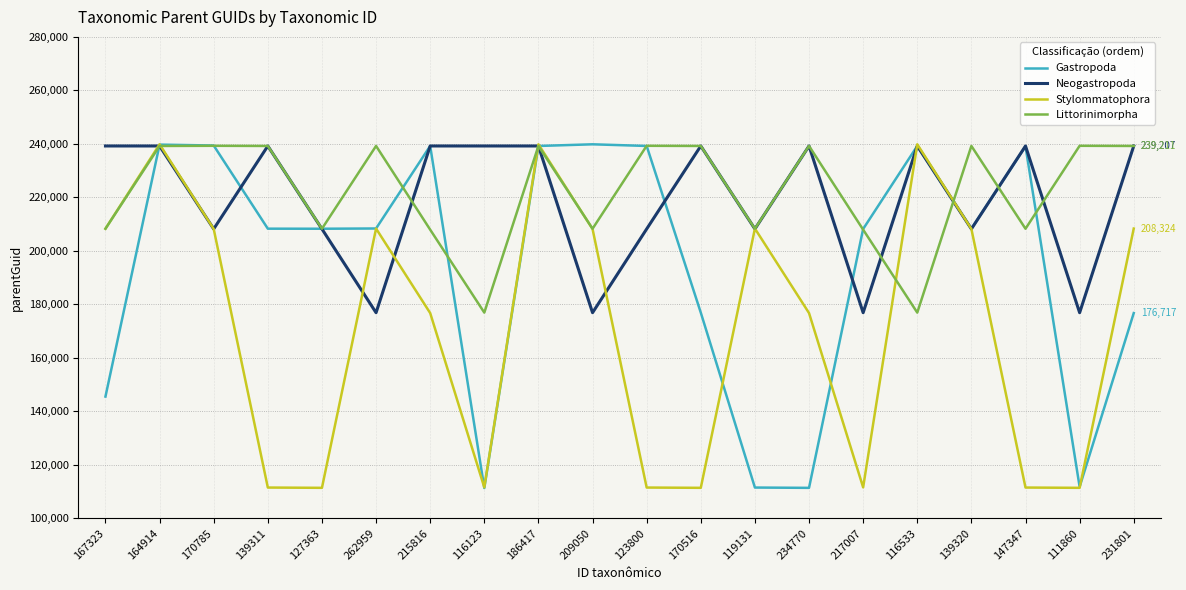

In Littorinimorpha, how many points are higher than both neighbors (excluding endpoints)?

7